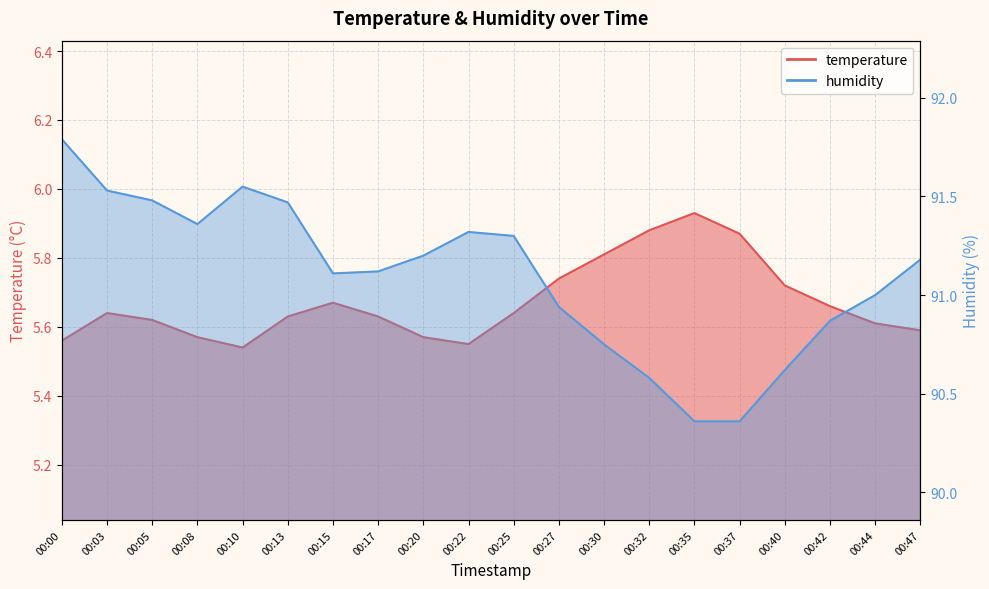

Where is humidity nearest to the value 91?

00:44